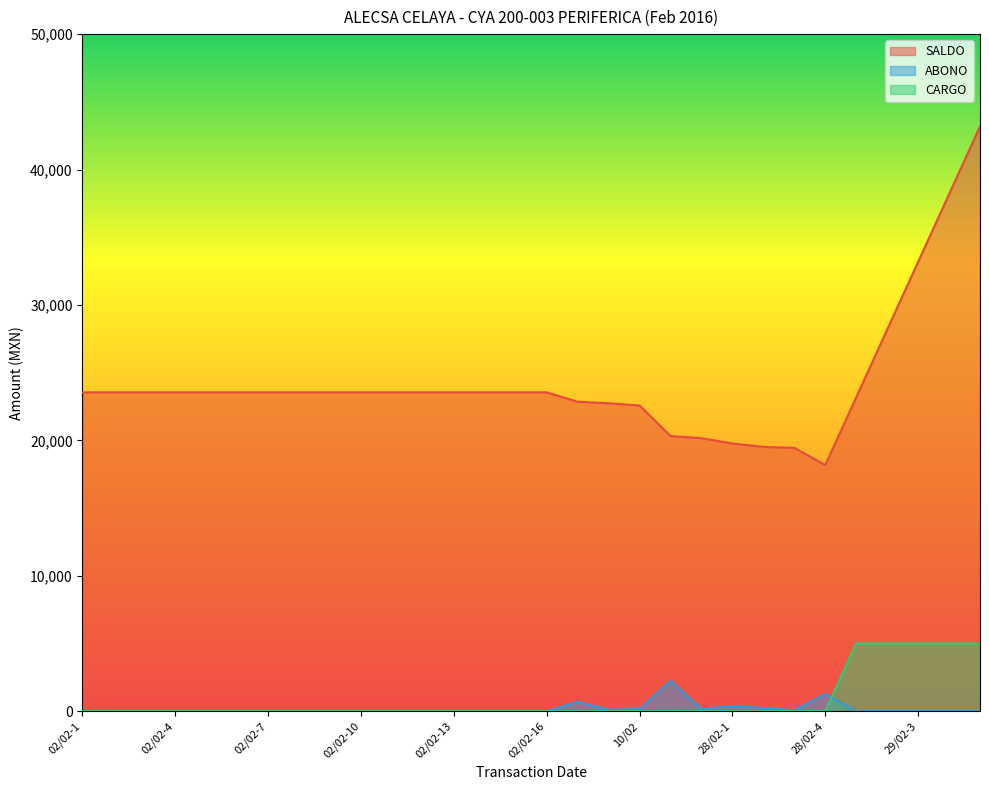

True or false: SALDO has a value of 54933.9 at 29/02-4.

False